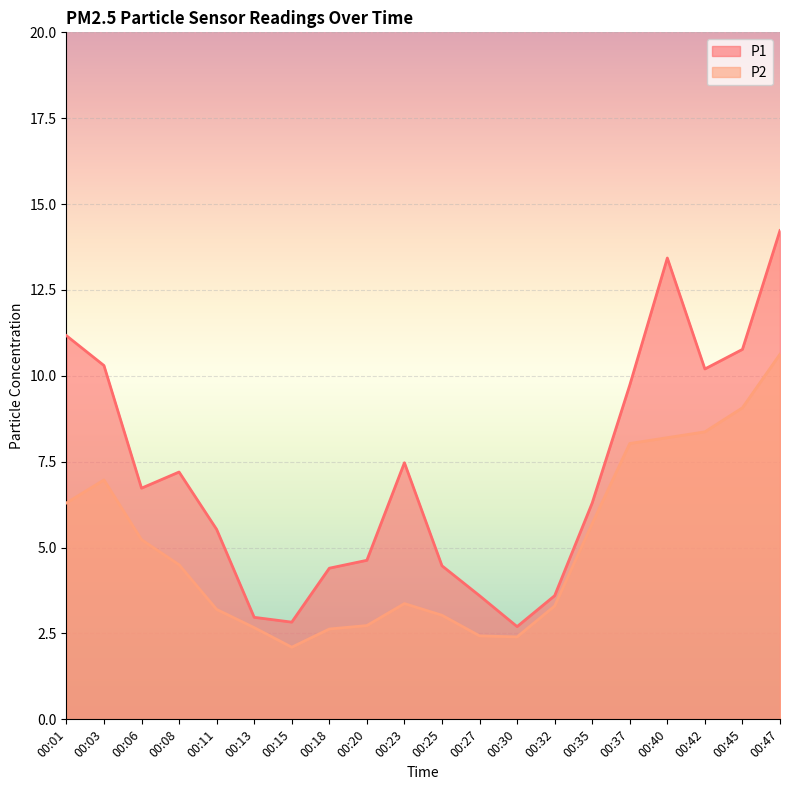

What is the average value of the P1 series?

7.1